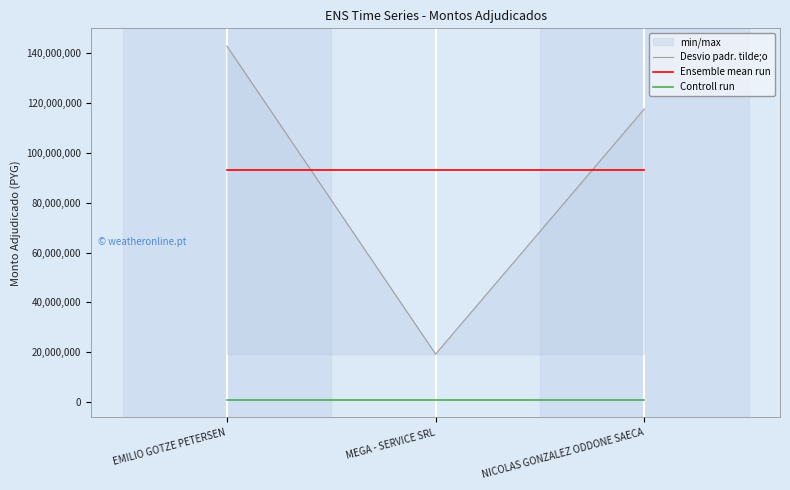

At which category is the sum across all series the highest?

EMILIO GOTZE PETERSEN